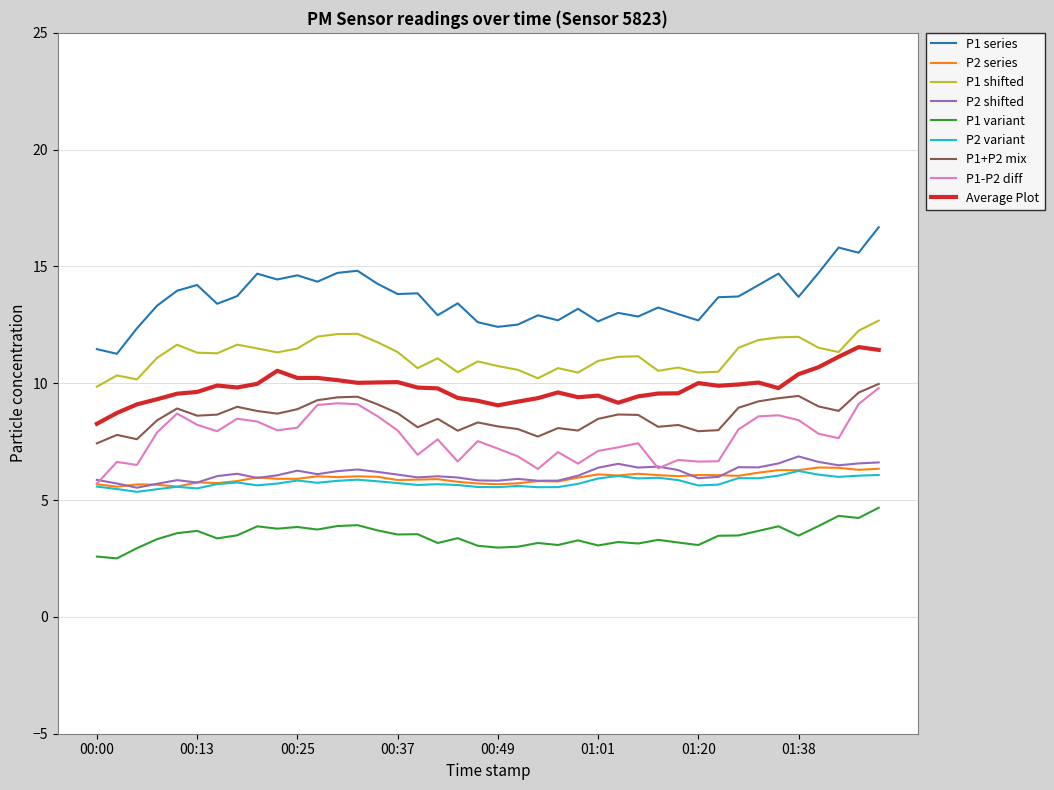

True or false: P1 shifted and P1 series cross at least once.

False